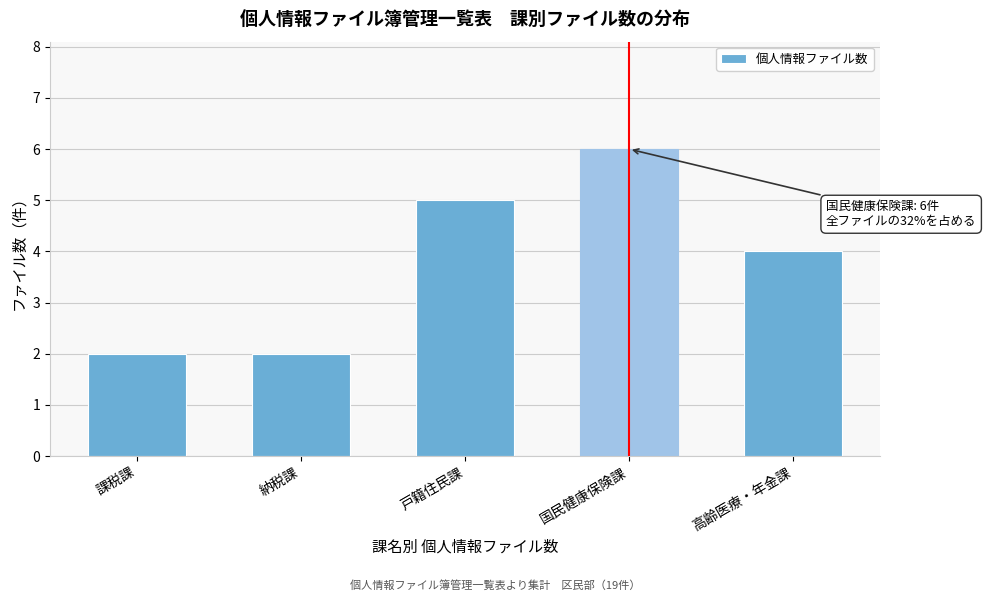

Reading right to left, extract all data points from this chart.

4	6	5	2	2